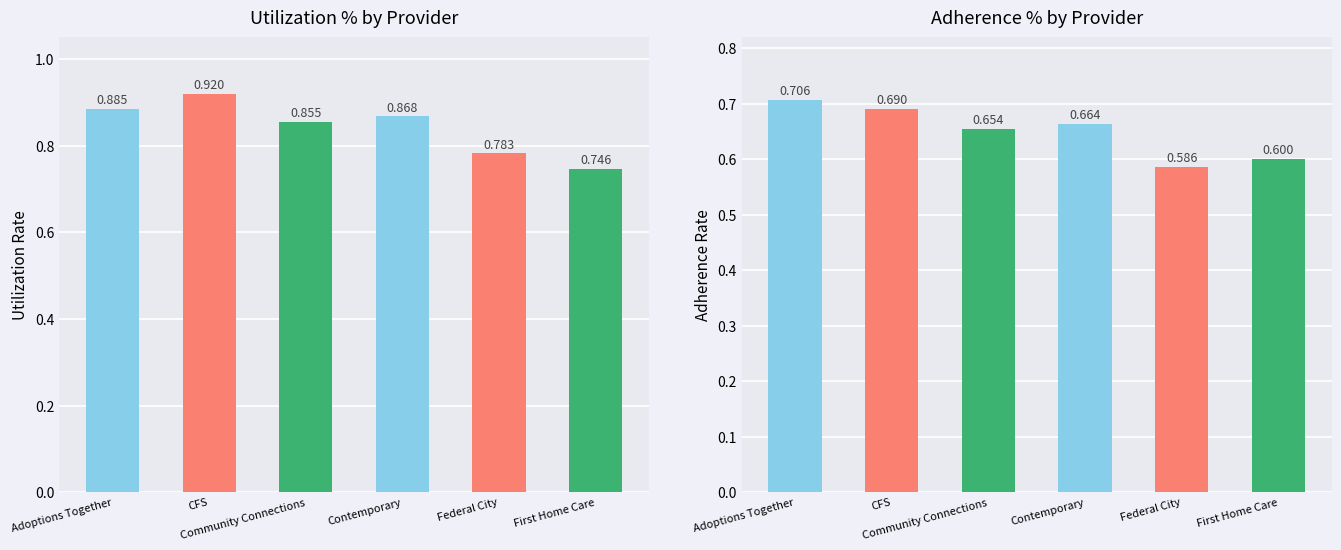

What is the value of the Utilization % bar at the 5th from the left?

0.8